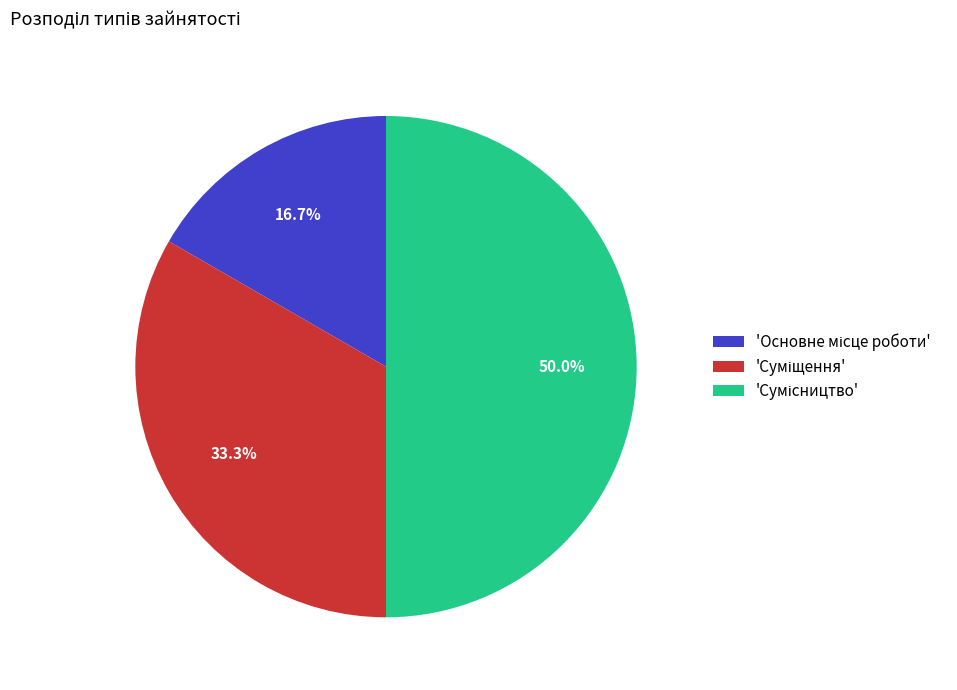

Rank the categories by value from lowest to highest.

Основне місце роботи, Суміщення, Сумісництво